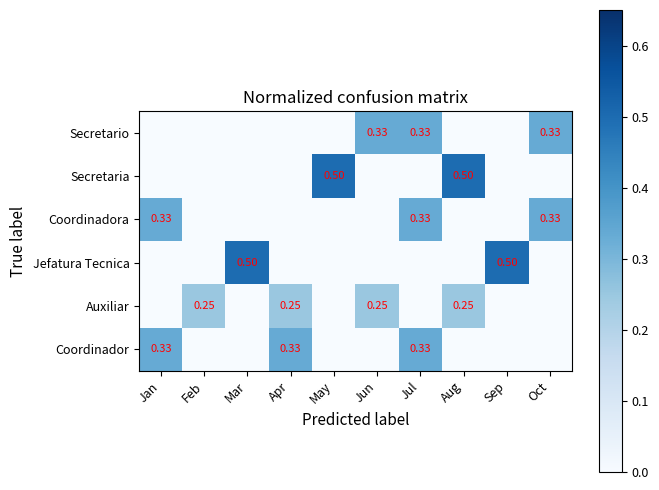

Is the value of Auxiliar at Jan greater than the value of Jefatura Tecnica at Aug?

No